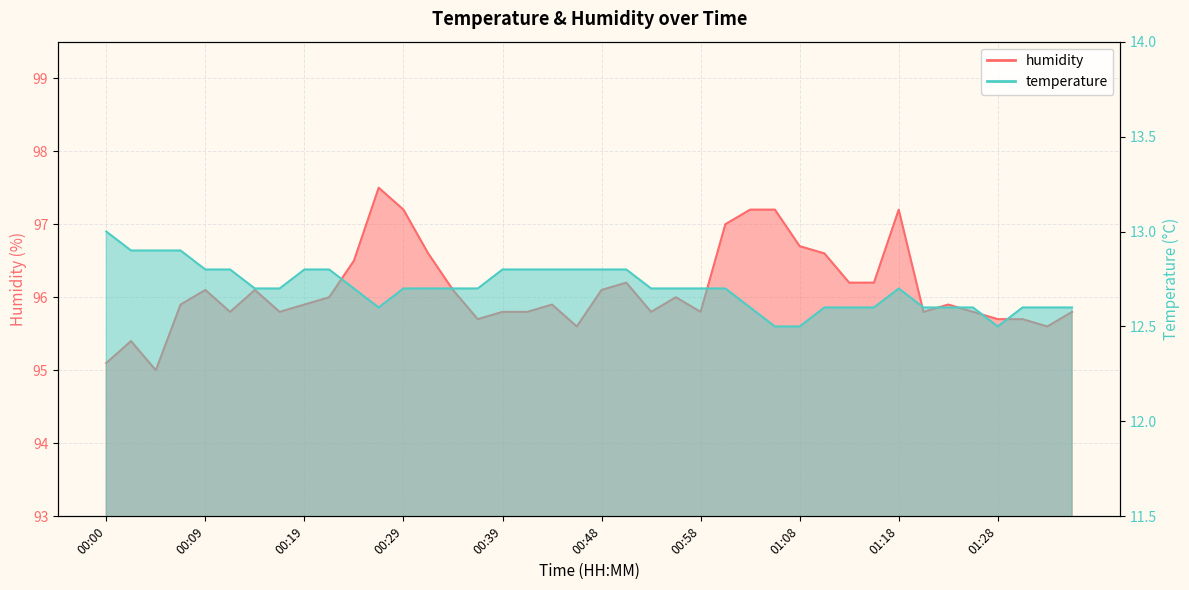

What is the maximum value for temperature?

13.0